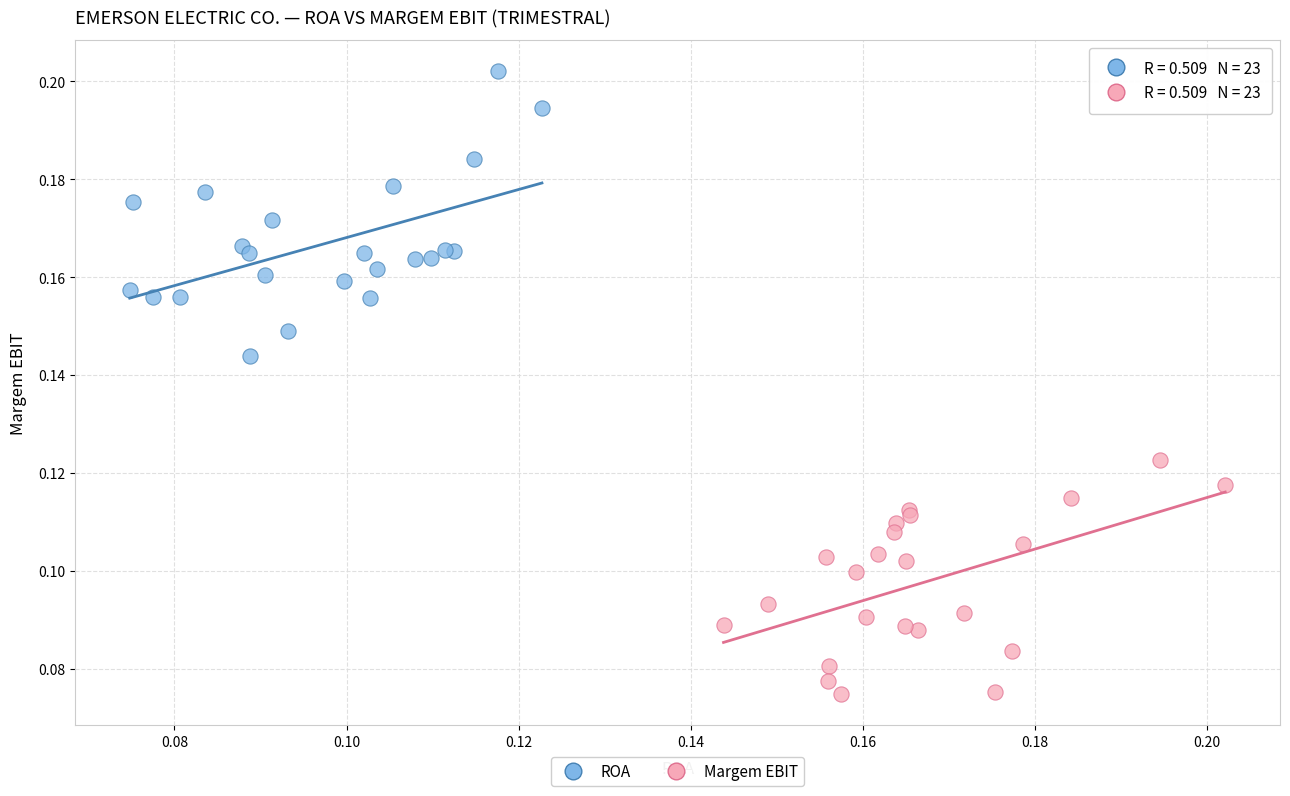

Which series reaches the maximum Y coordinate?

ROA